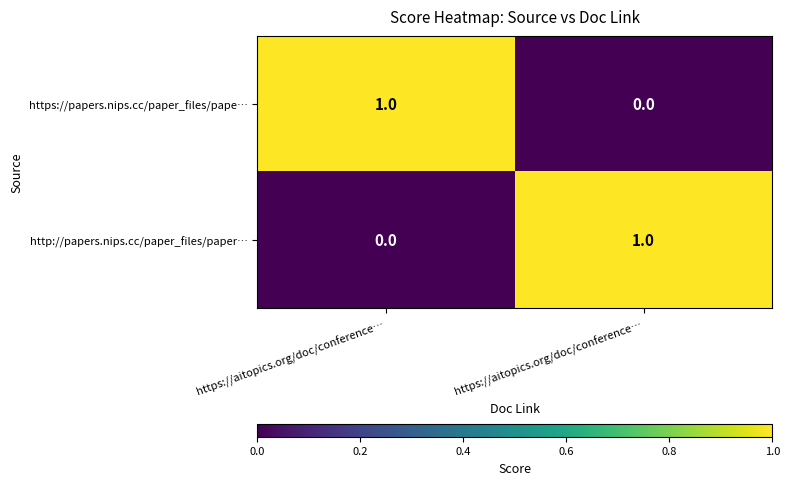

At how many categories does at least one series exceed 0?

2